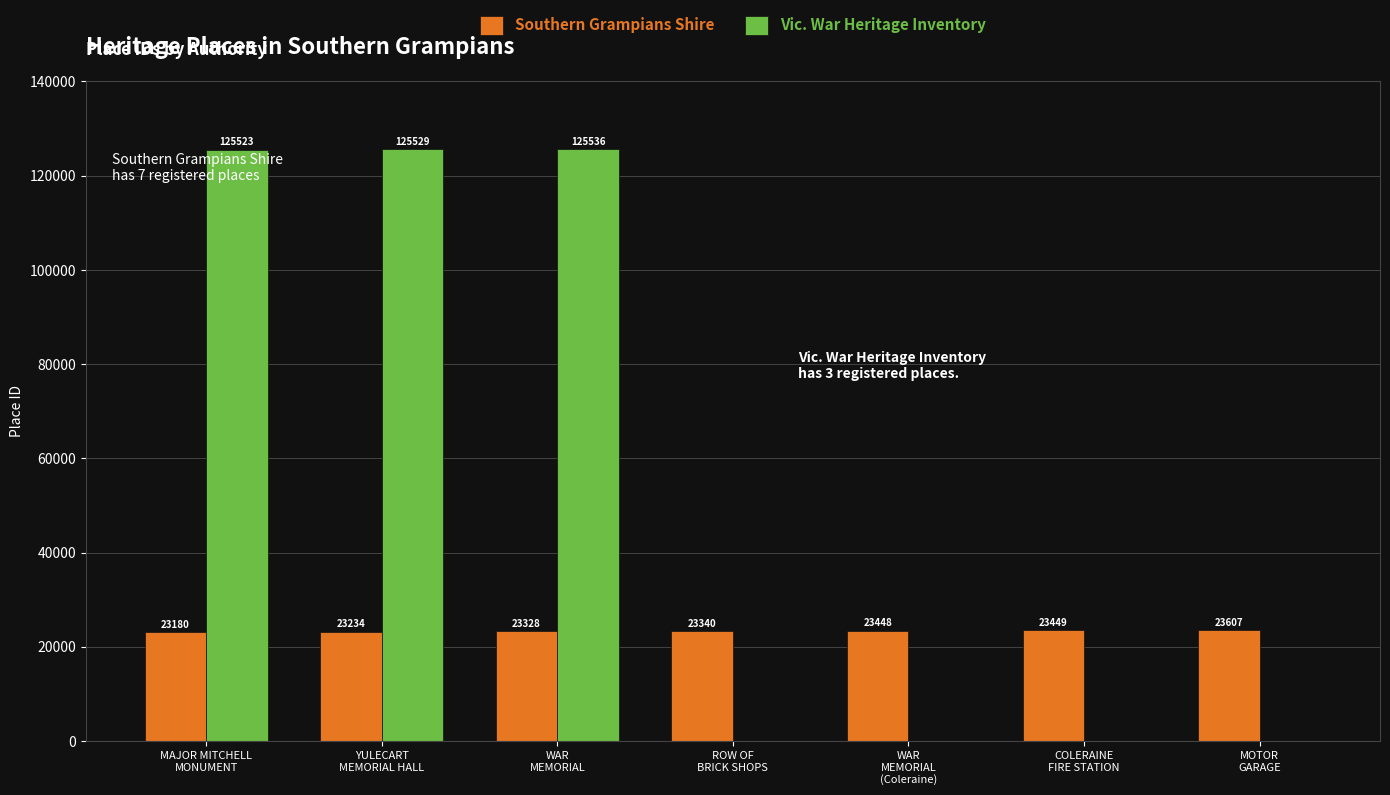

Which series has the largest total across all categories?

Vic. War Heritage Inventory